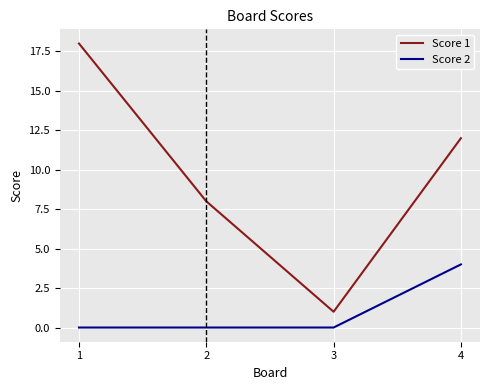

List the labels in order of Score 1 value, largest first.

1, 4, 2, 3